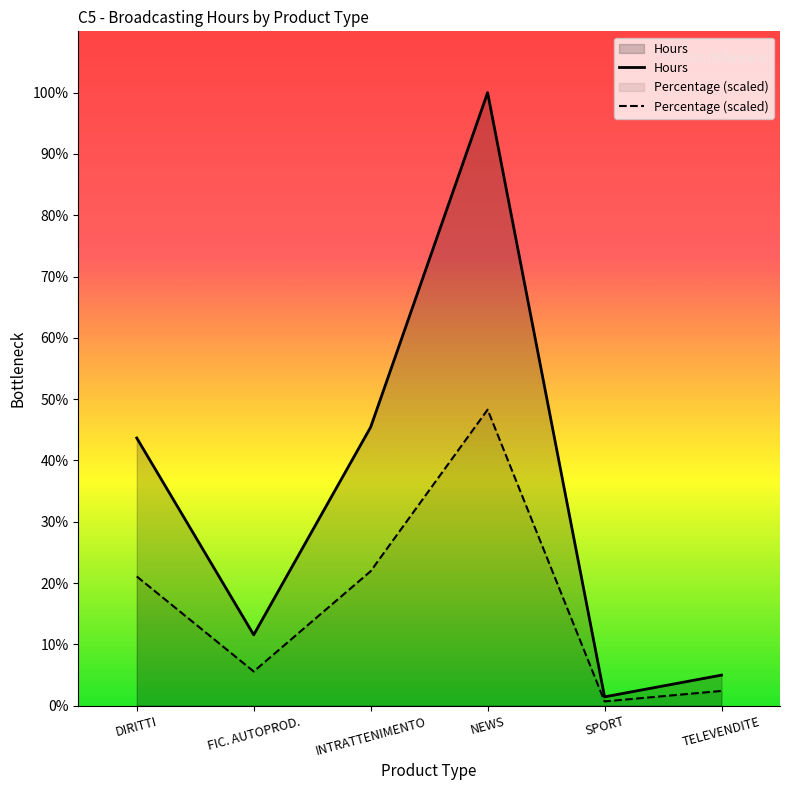

Does the chart display data point markers on the line(s)?

No